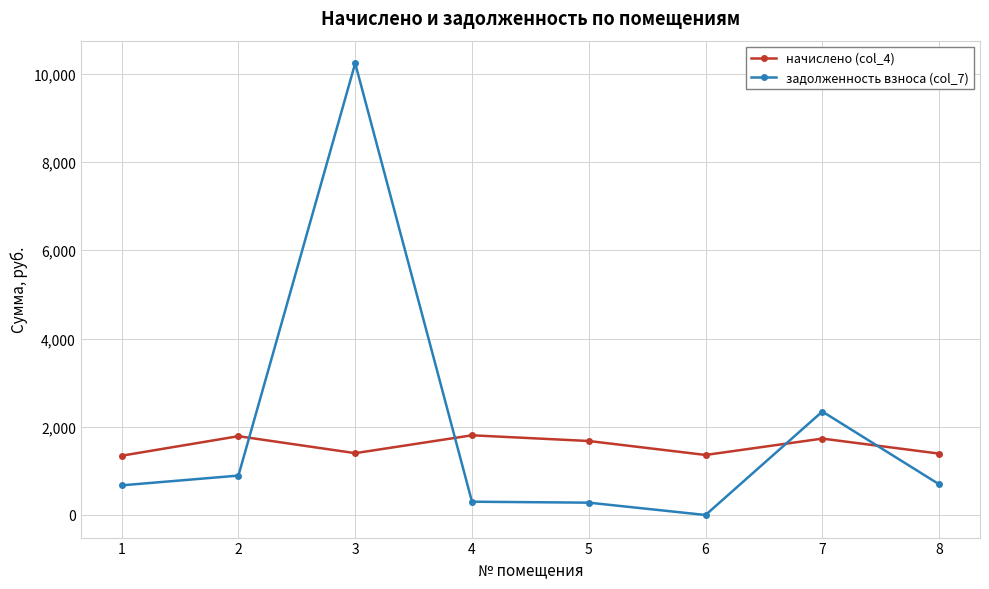

The задолженность взноса (col_7) series shows 1073.2 at 1. True or false?

False